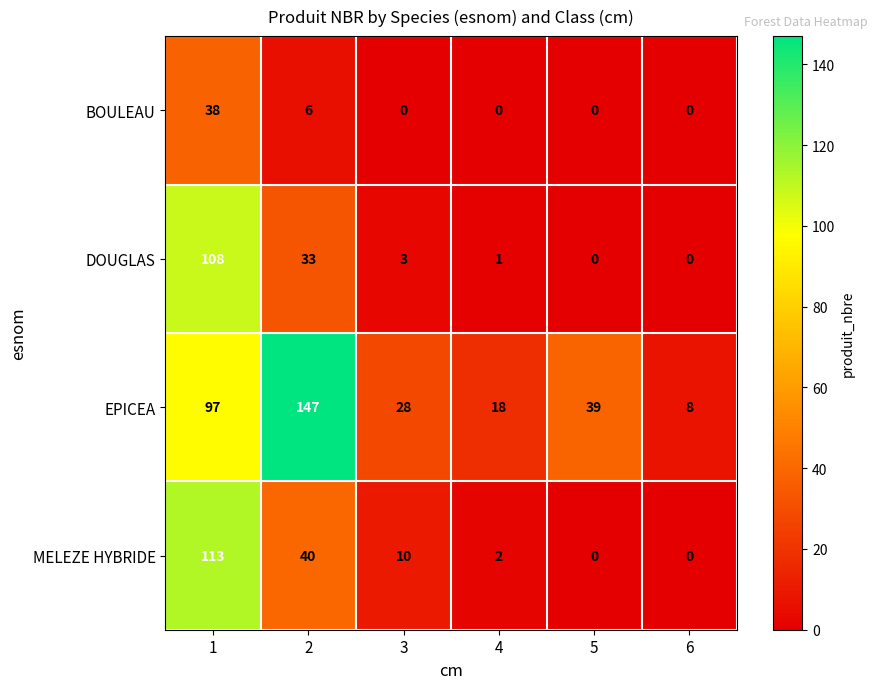

What is the approximate value of EPICEA at 3, to the nearest 5?

30